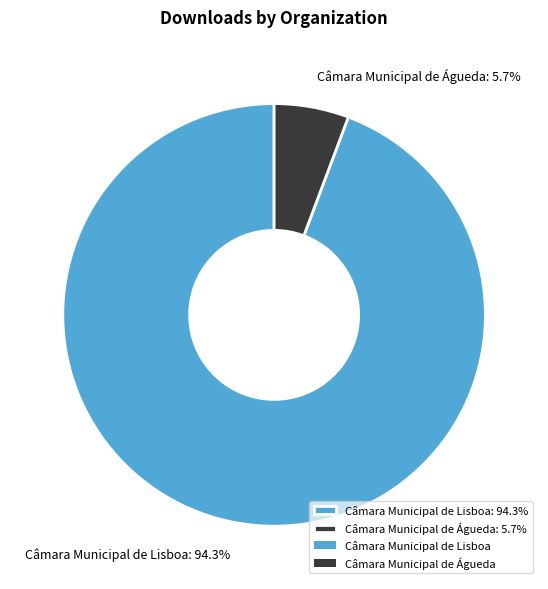

Is there a majority slice in this chart?

Yes